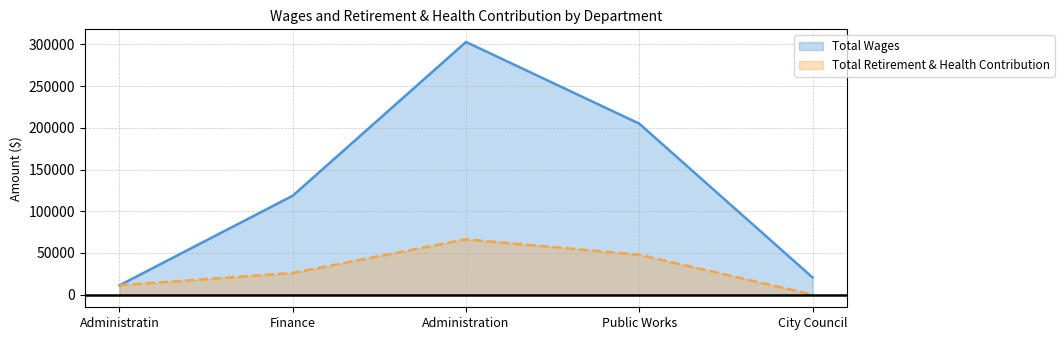

How many lines are shown in the chart?

2